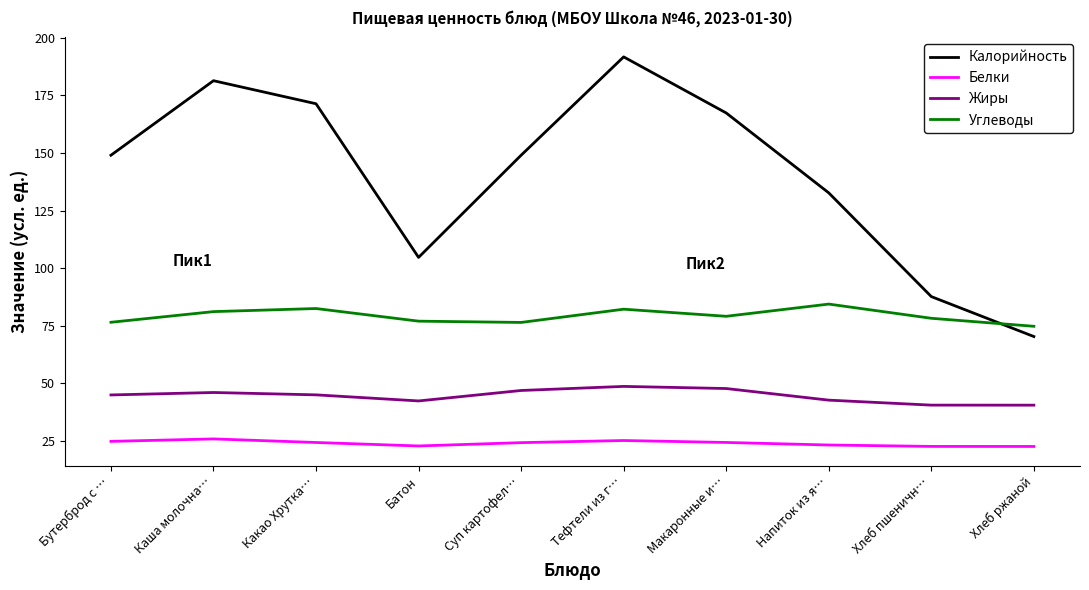

What is the lowest value of the Углеводы series?

74.8